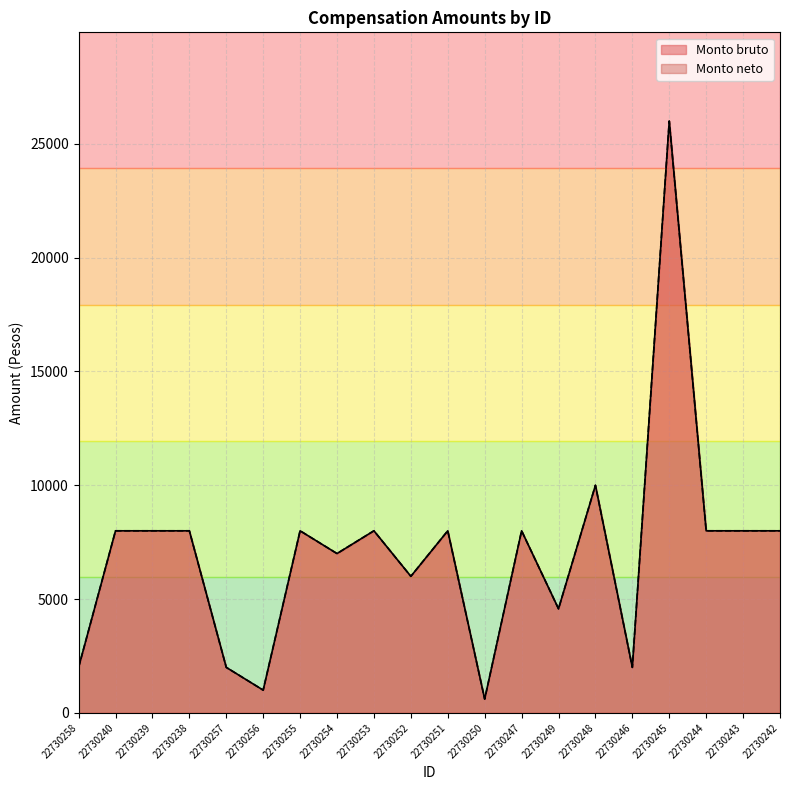

What is the maximum value shown in the chart?

26000